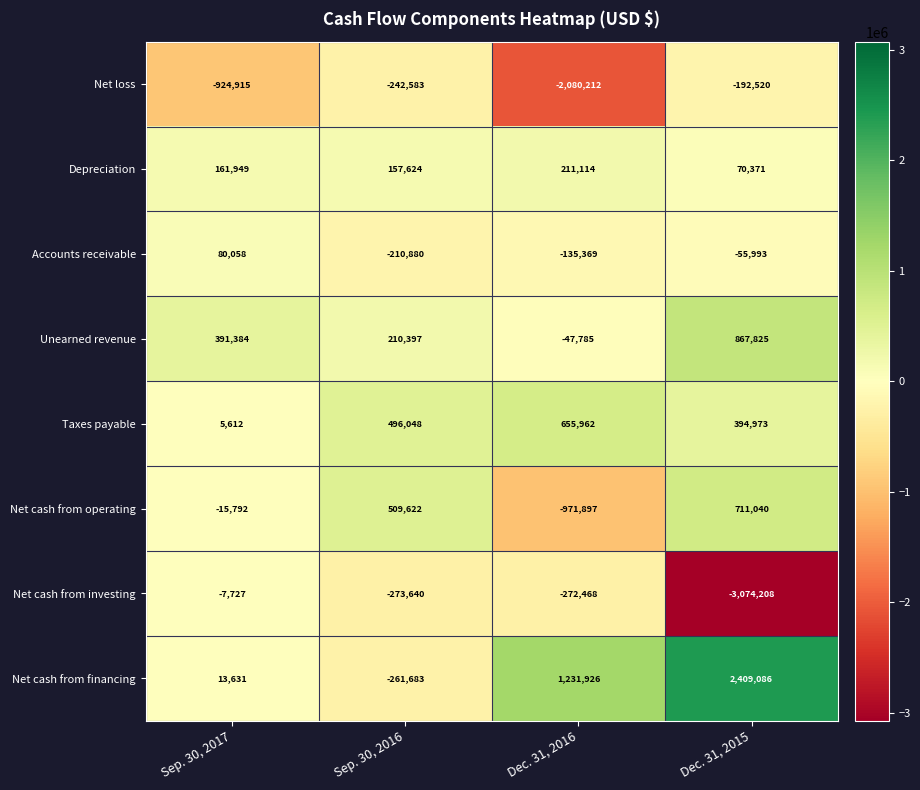

What is the difference between the second highest and minimum values in the Depreciation series?

91578